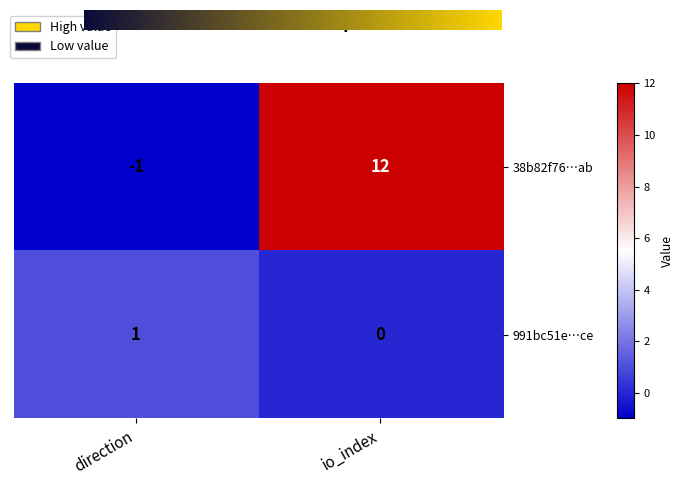

At which category is the sum across all series the highest?

io_index